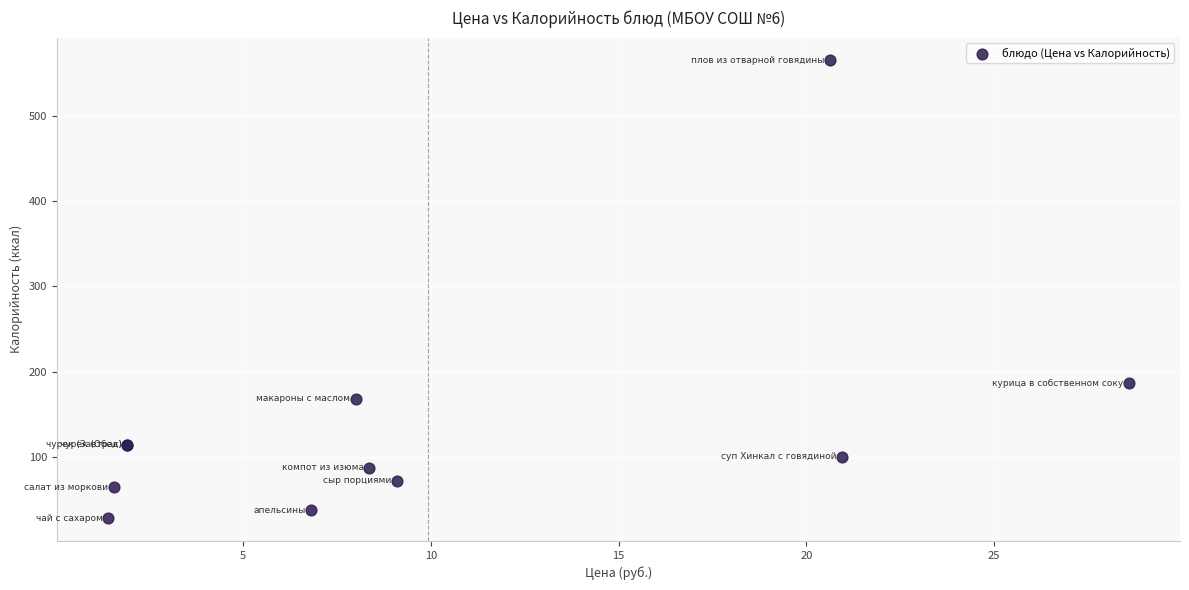

What Y value in the scatter plot is closest to 296?

186